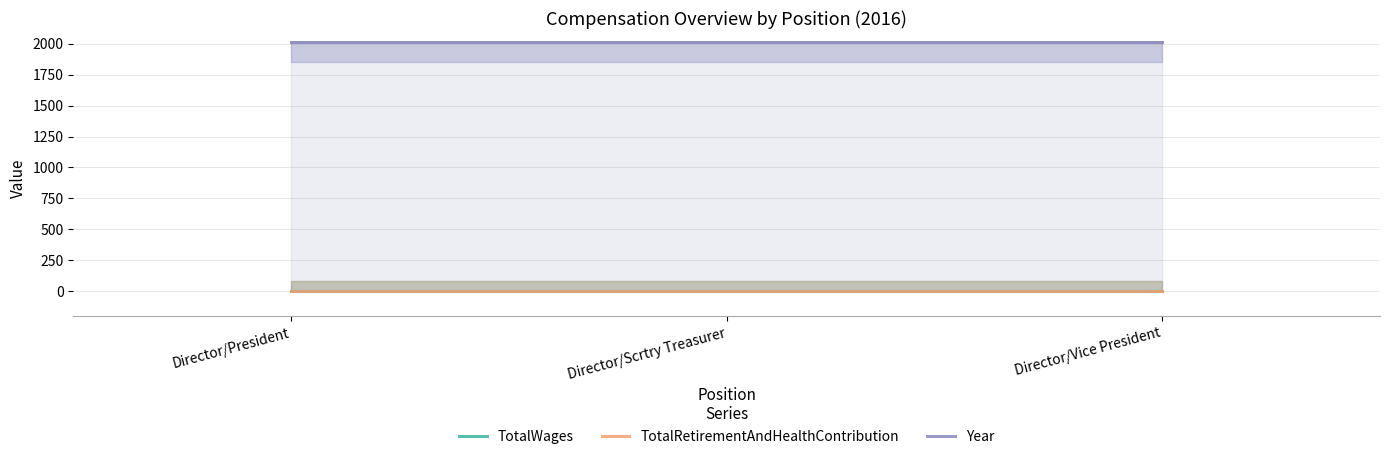

At how many categories does at least one series exceed 1065?

3